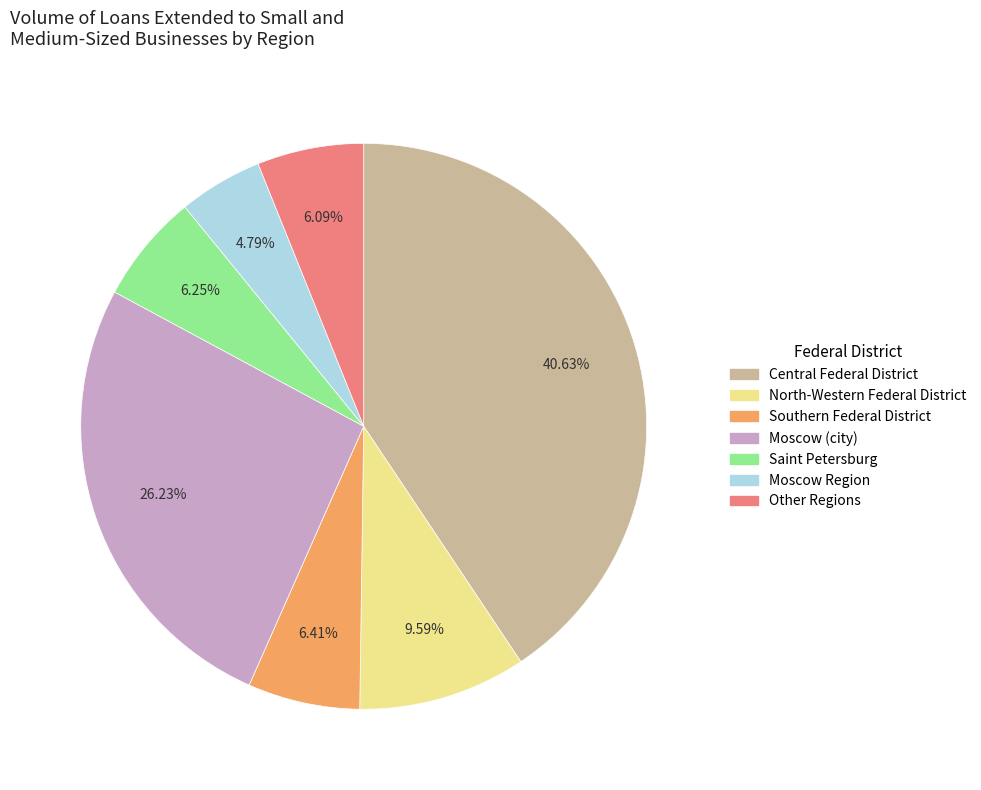

Does any single category account for the majority?

No